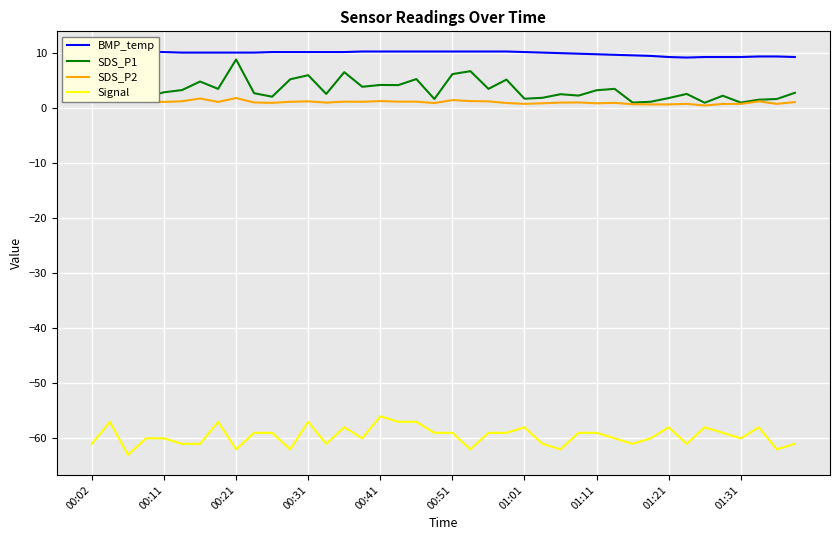

True or false: SDS_P1 and SDS_P2 cross at least once.

False